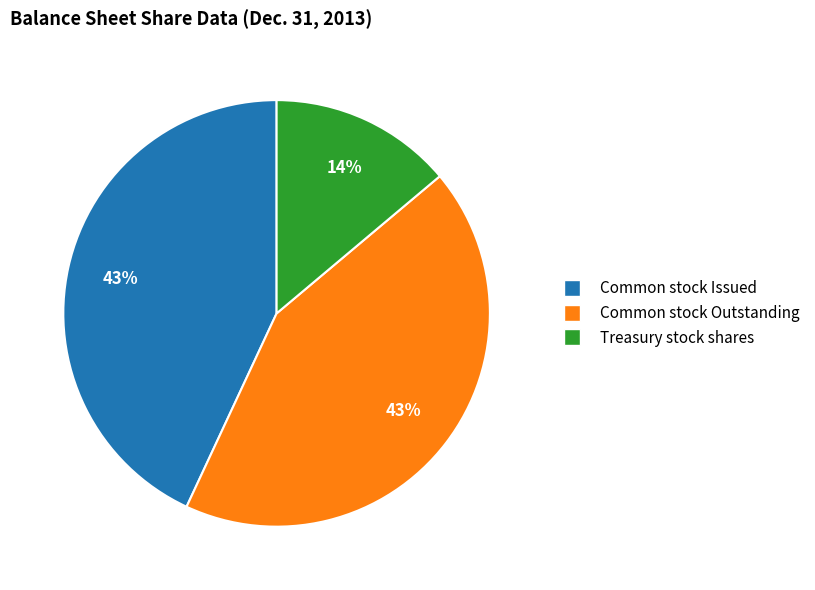

Is there any slice that represents more than half of the pie?

No